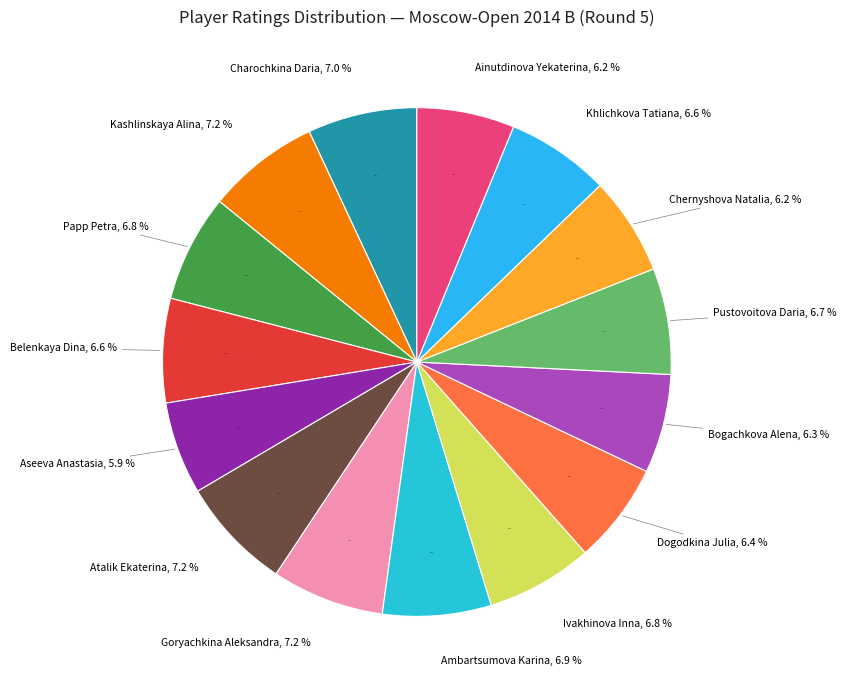

To the nearest percent, what is the combined percentage of Belenkaya Dina and Goryachkina Aleksandra?

14%